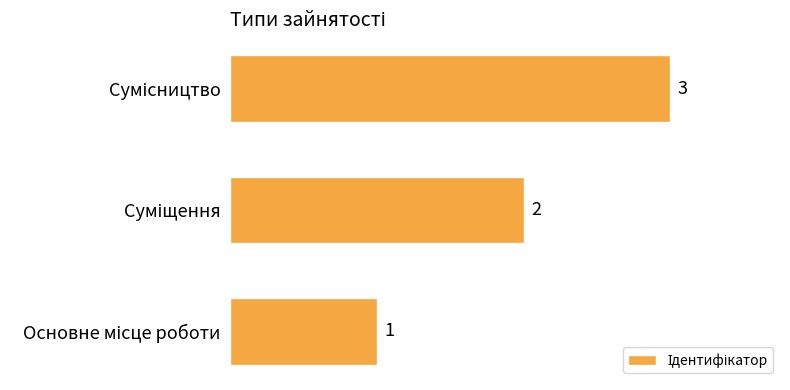

Are the bars grouped side by side (vs. stacked)?

No